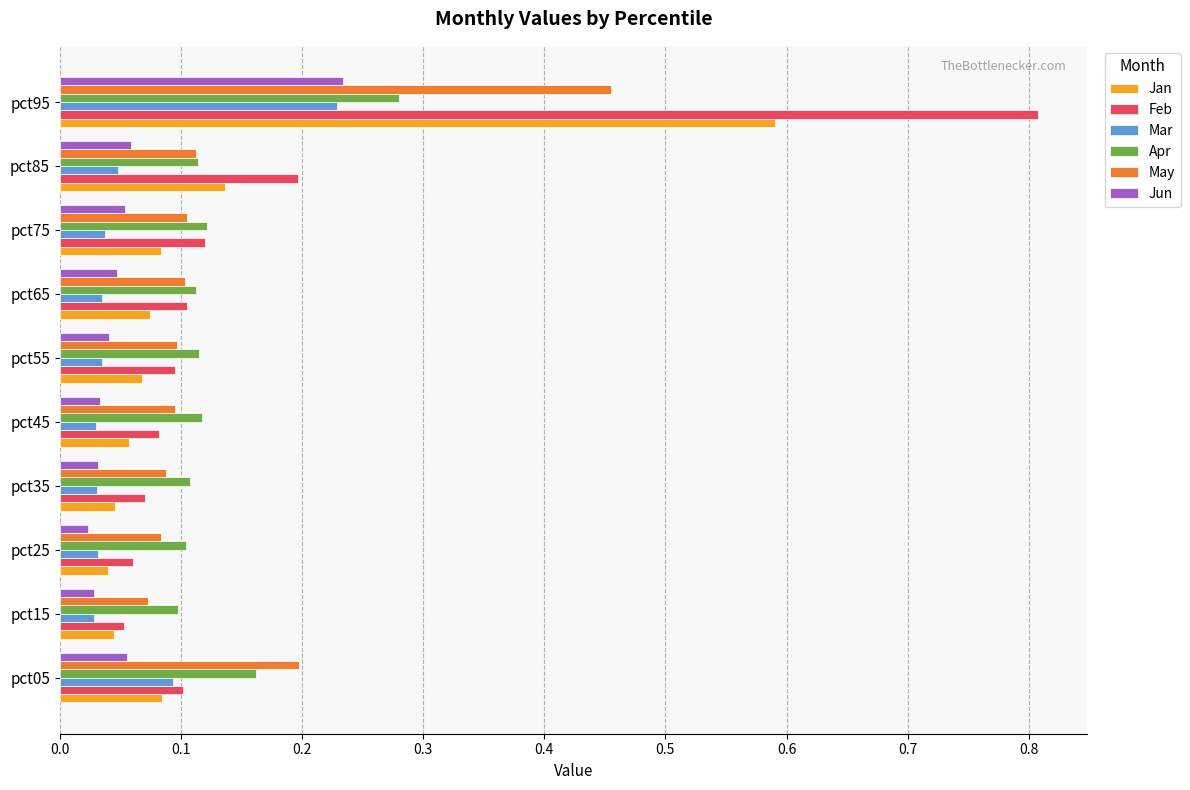

Between pct25 and pct85, which series saw the biggest shift?

Feb